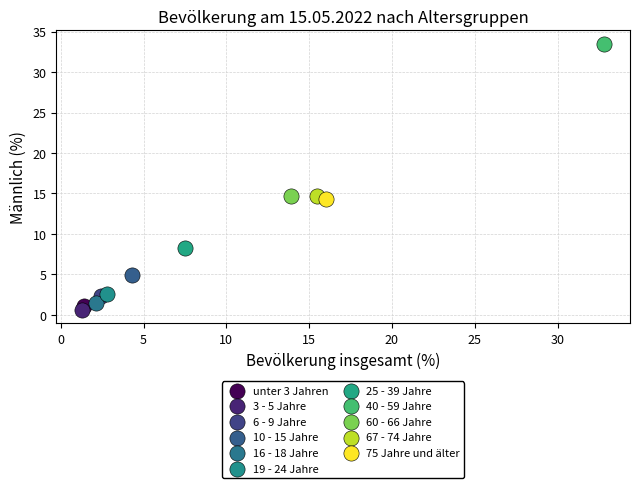

What are all the series names shown in the legend?

unter 3 Jahren, 3 - 5 Jahre, 6 - 9 Jahre, 10 - 15 Jahre, 16 - 18 Jahre, 19 - 24 Jahre, 25 - 39 Jahre, 40 - 59 Jahre, 60 - 66 Jahre, 67 - 74 Jahre, 75 Jahre und älter